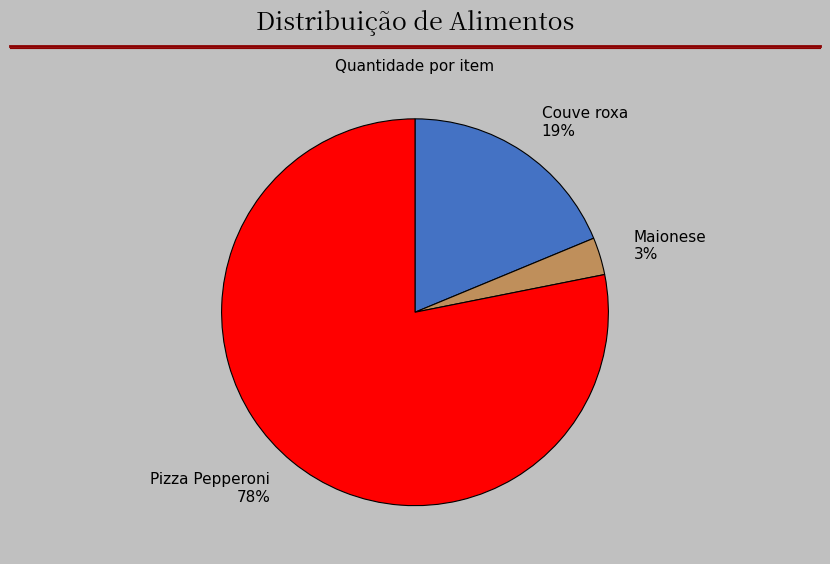

To the nearest percent, what percentage of the pie is Pizza Pepperoni?

78%